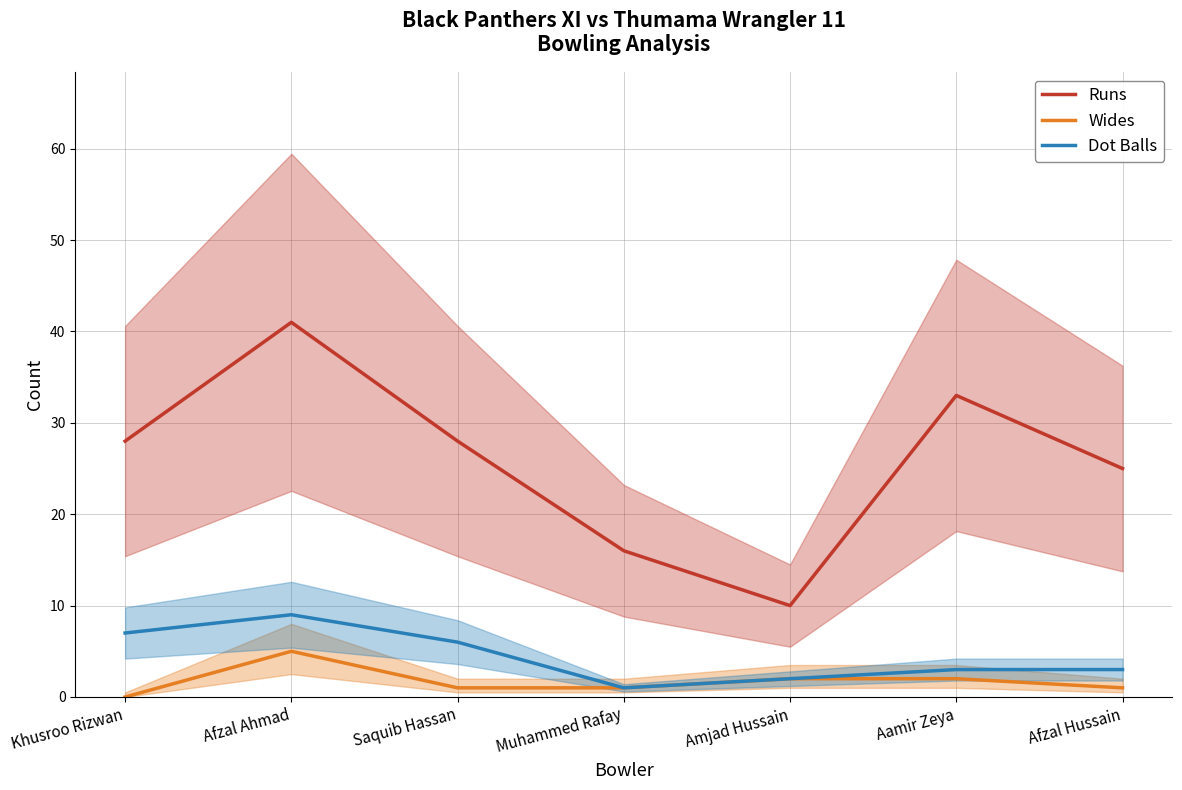

At which category is the sum across all series the highest?

Afzal Ahmad